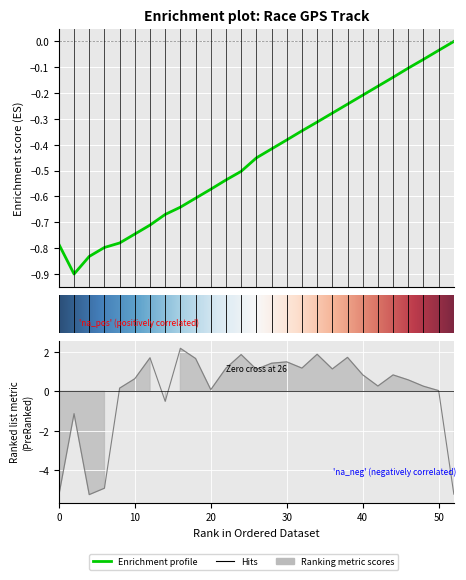

What value does the rptSpeed_mph series have at 8?

0.2